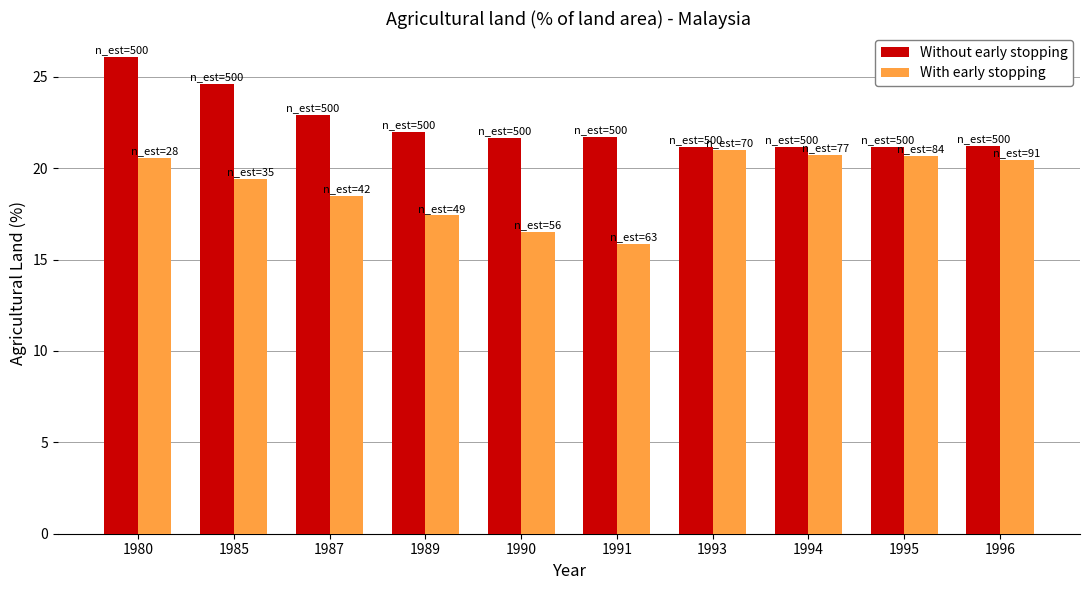

What is the spread (max minus min) of values at 1987?

4.4